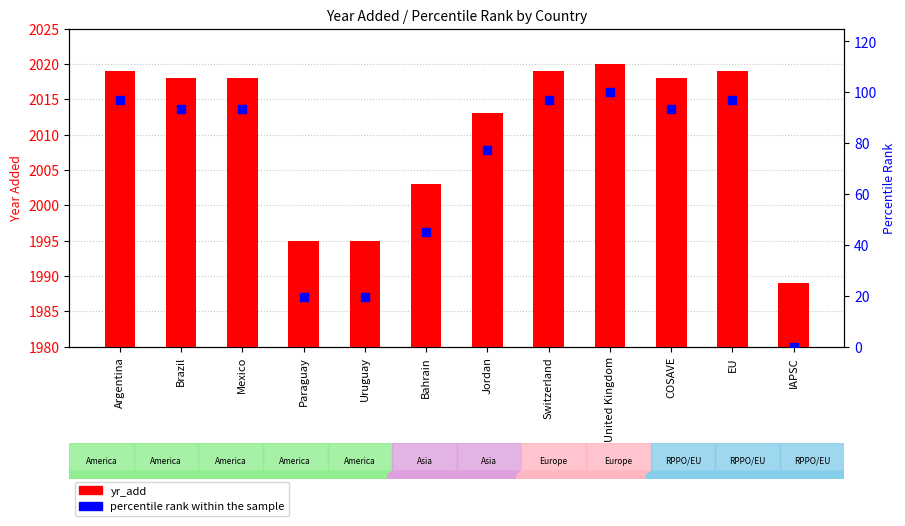

At how many categories does at least one series exceed 577?

12